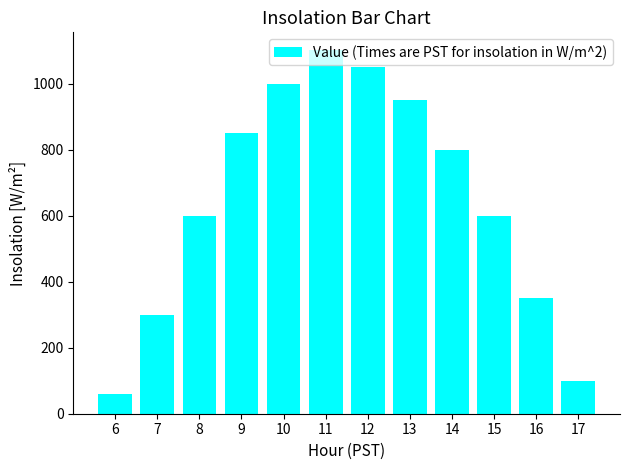

What is the sum of all values?

7760